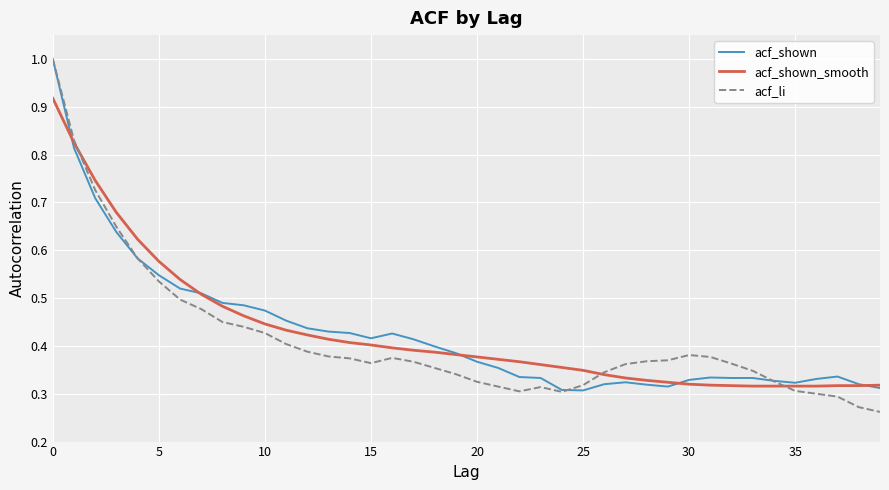

True or false: acf_li has more than 1 points higher than both neighbors.

True